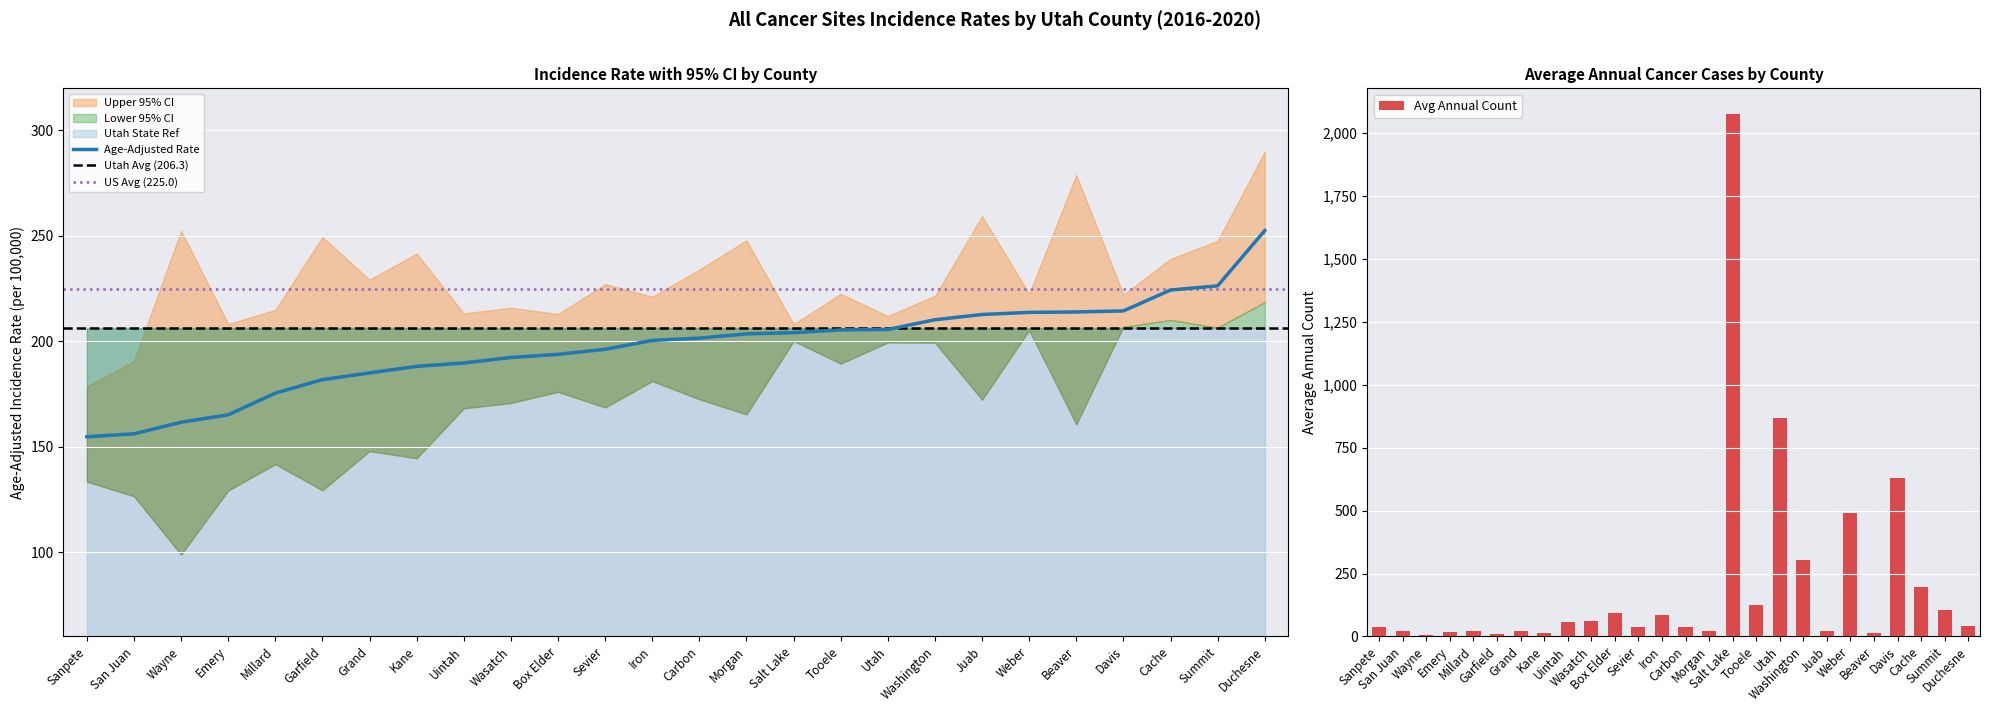

Is the value of Avg Annual Count at Davis greater than the value of Age-Adjusted Rate at Grand?

Yes